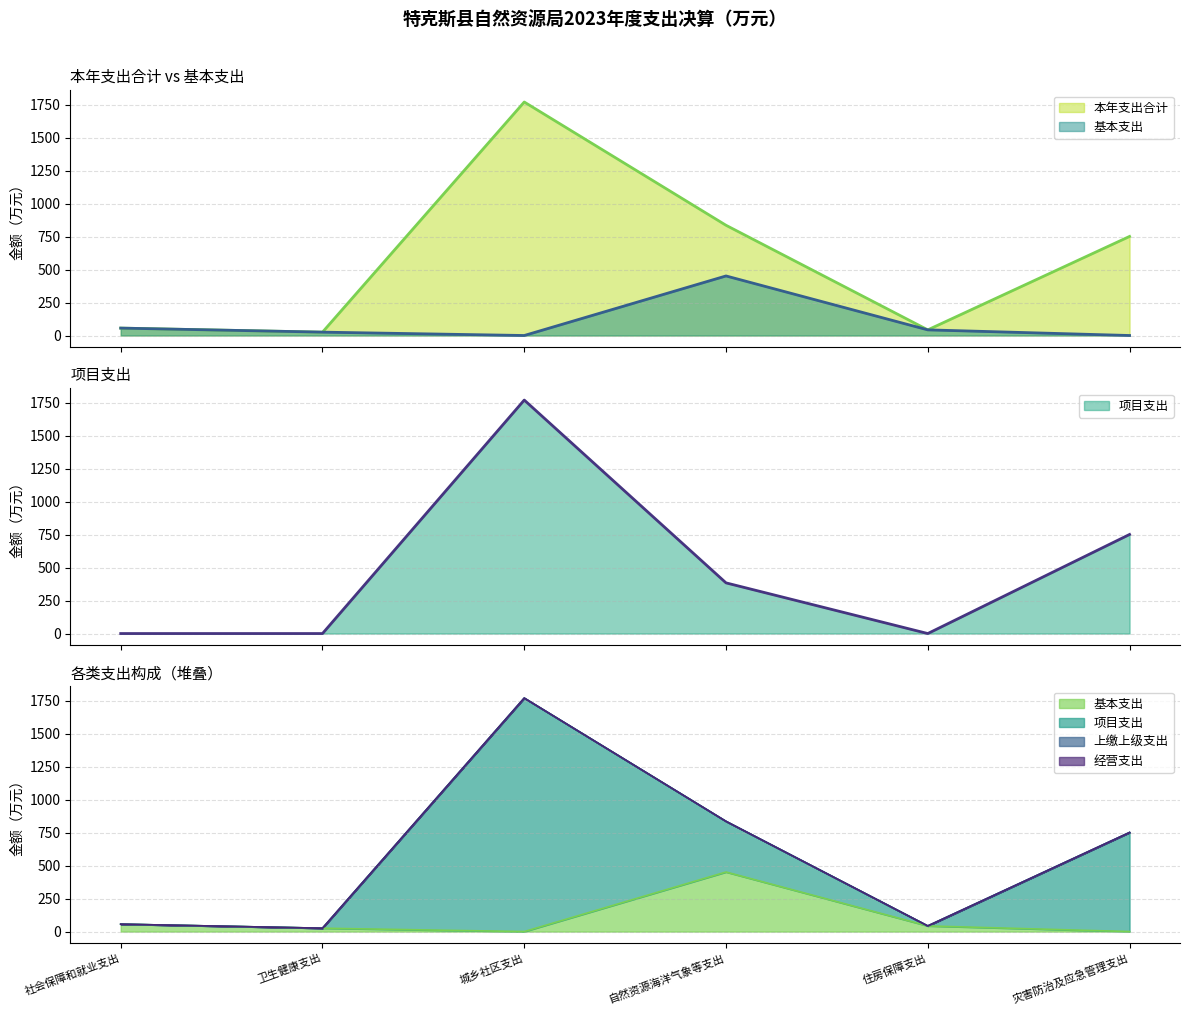

In 项目支出, how many points are lower than both neighbors (excluding endpoints)?

1